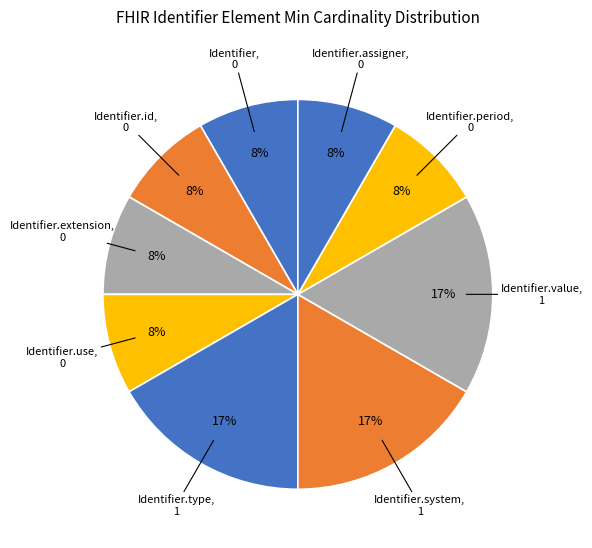

How many segments does this pie chart have?

9